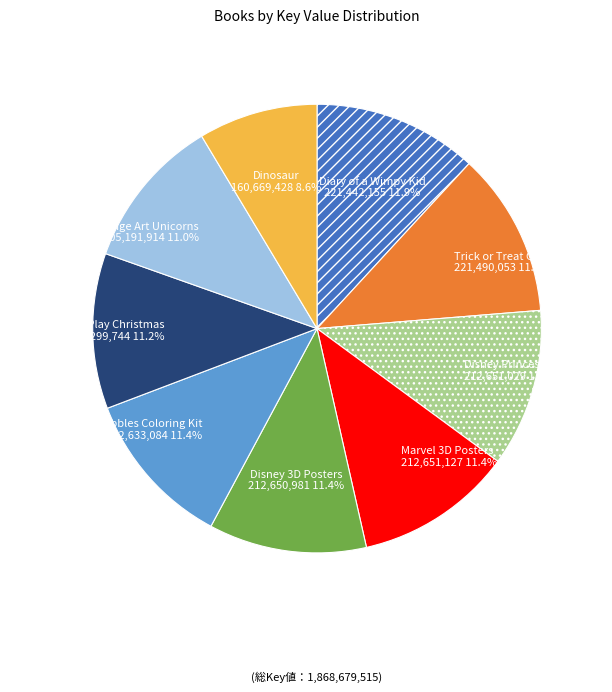

To the nearest percent, what is the combined percentage of Disney 3D Posters and Disney Make & Play Christmas?

23%